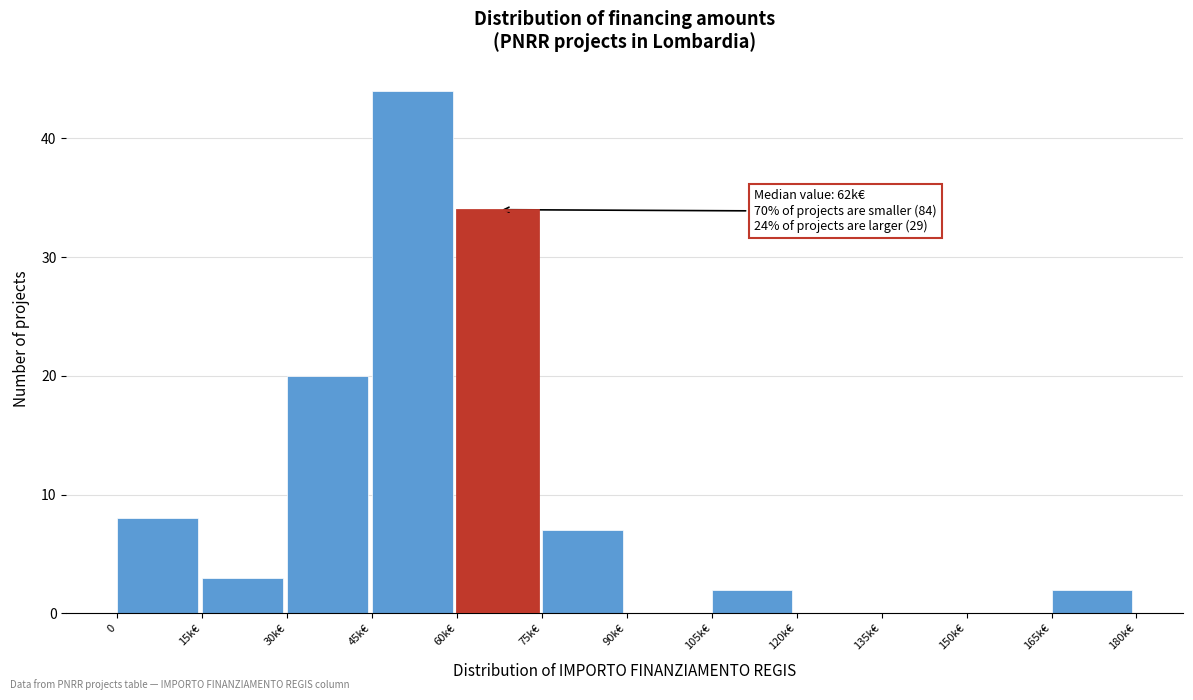

Reading left to right, what are all the values shown in this chart?

0=8	15k€=3	30k€=20	45k€=44	60k€=34	75k€=7	90k€=0	105k€=2	120k€=0	135k€=0	150k€=0	165k€=2